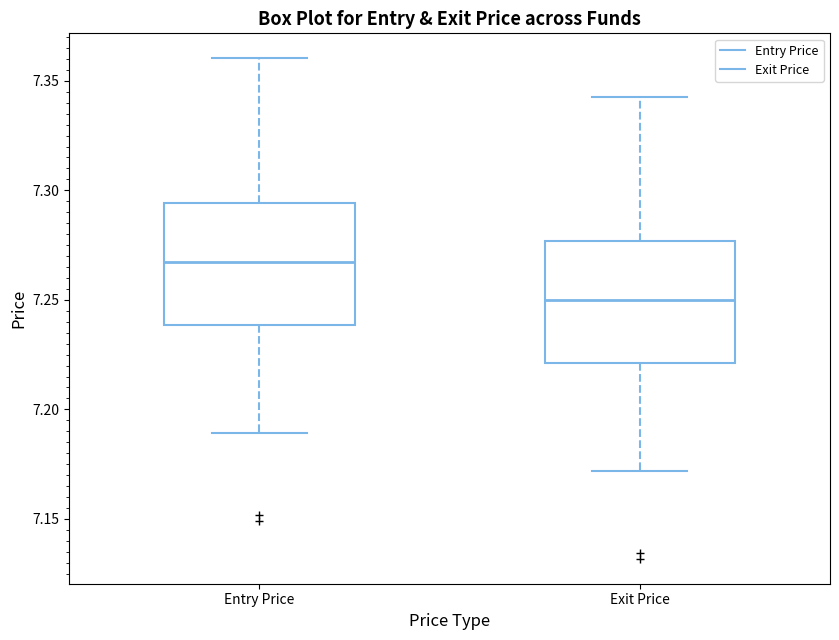

Which box's median line is the highest?

Entry Price